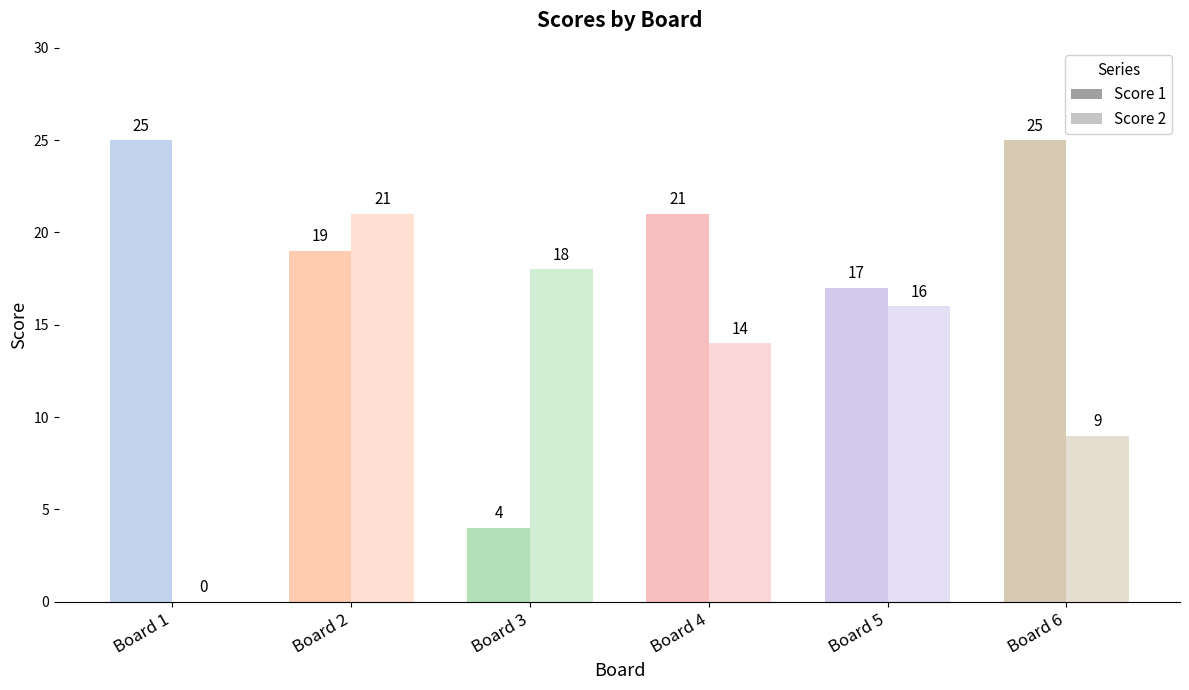

Are the bars grouped side by side (vs. stacked)?

Yes